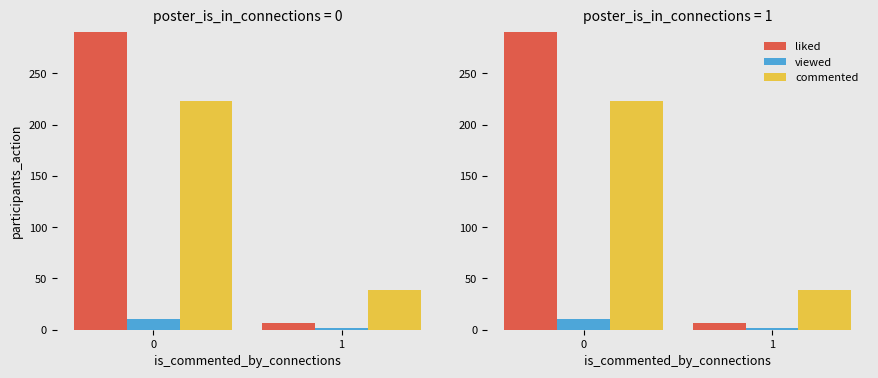

How many bars are there in each group?

3